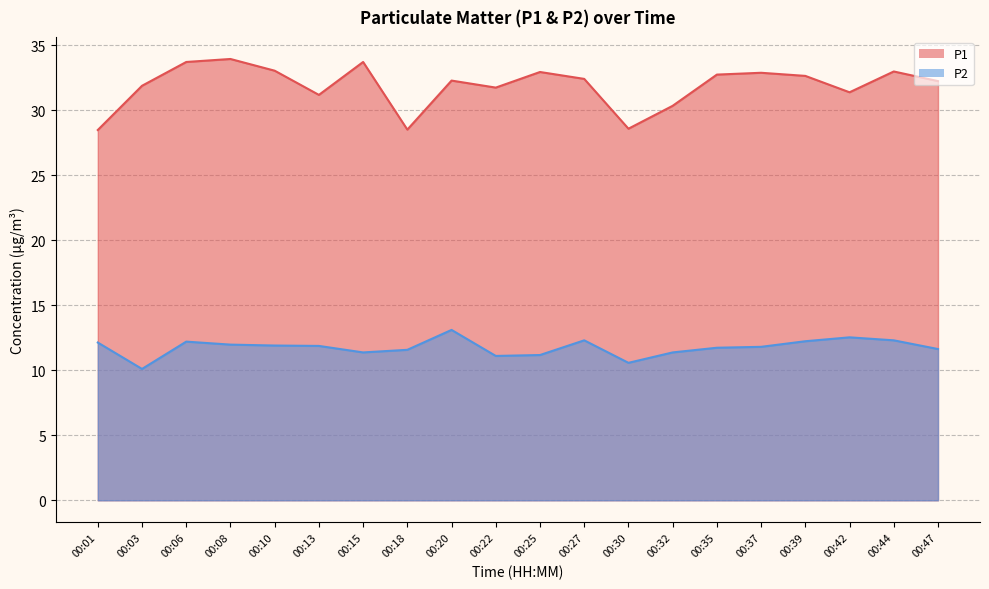

Reading left to right, list all the values displayed in this chart.

P1: 00:01=28.5	00:03=31.9	00:06=33.7	00:08=33.9	00:10=33.0	00:13=31.2	00:15=33.7	00:18=28.5	00:20=32.3	00:22=31.7	00:25=32.9	00:27=32.4	00:30=28.6	00:32=30.3	00:35=32.7	00:37=32.9	00:39=32.6	00:42=31.4	00:44=33.0	00:47=32.2
P2: 00:01=12.1	00:03=10.1	00:06=12.2	00:08=12.0	00:10=11.9	00:13=11.9	00:15=11.4	00:18=11.6	00:20=13.1	00:22=11.1	00:25=11.2	00:27=12.3	00:30=10.6	00:32=11.4	00:35=11.7	00:37=11.8	00:39=12.2	00:42=12.5	00:44=12.3	00:47=11.6